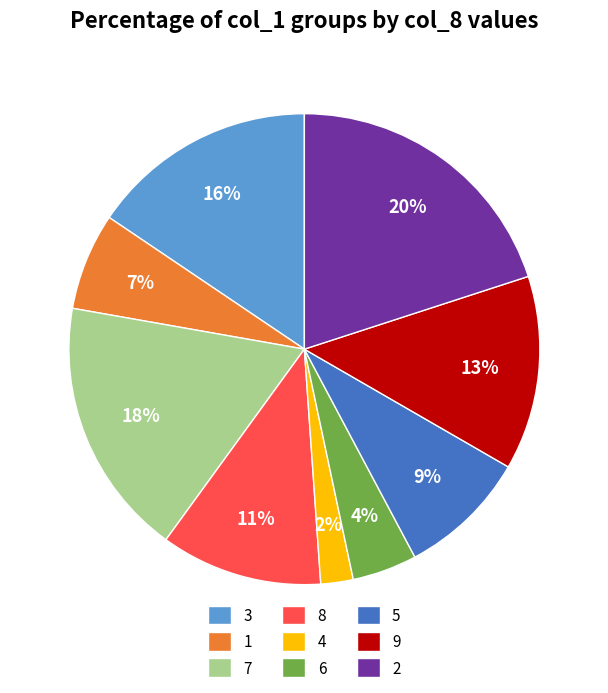

To the nearest percent, what is the difference between the largest and smallest slice percentages?

18%